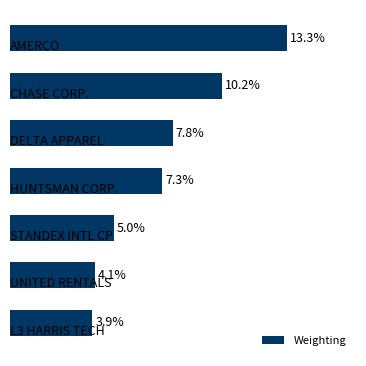

List the labels in order of value, smallest first.

6, 5, 4, 3, 2, 1, 0